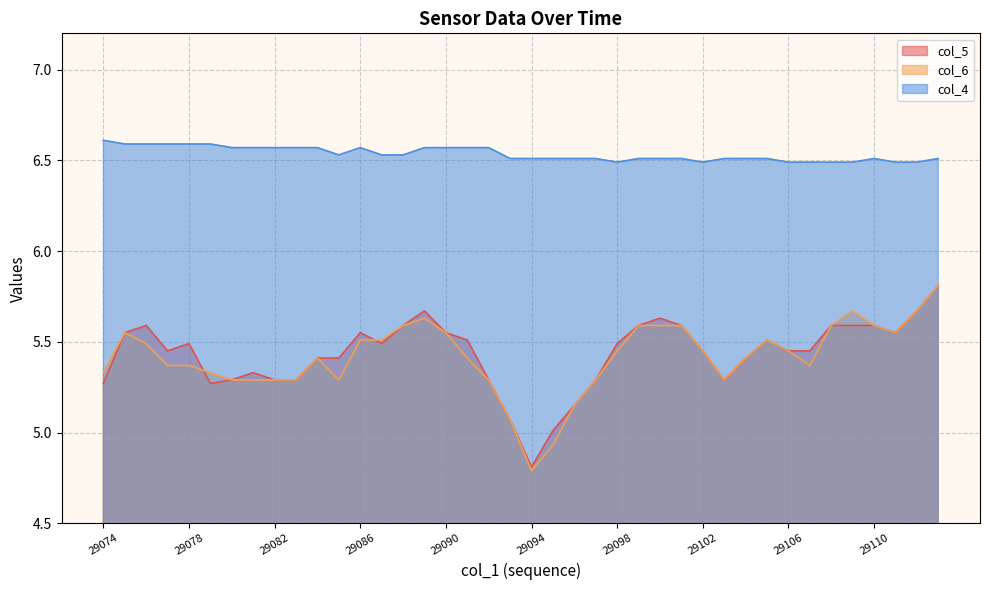

What is the sum of all col_4 values?

261.4